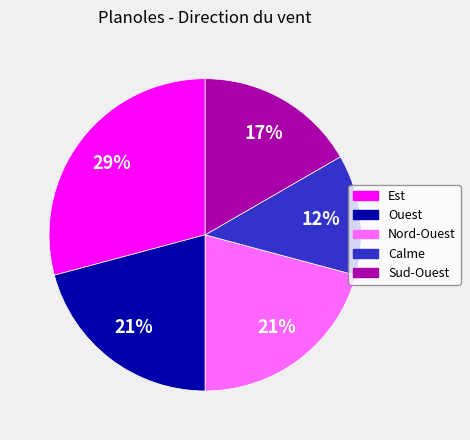

How many segments does this pie chart have?

5